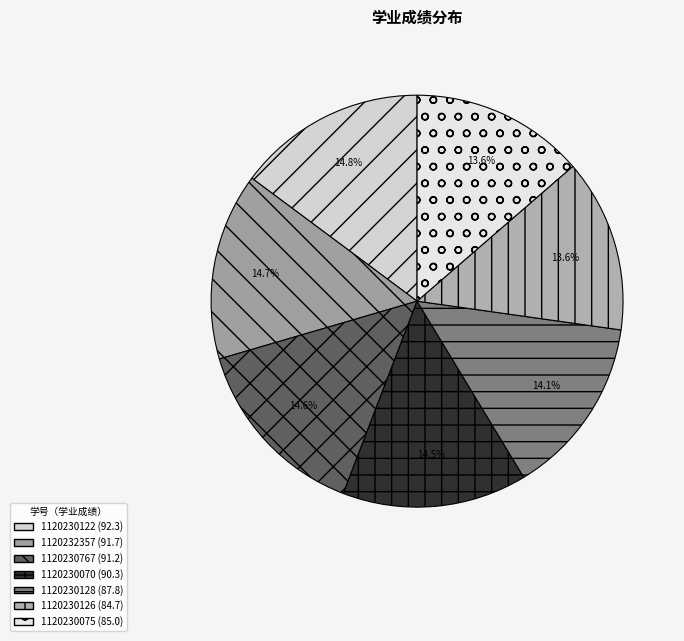

Combined, what portion of the pie is 1120230128 and 1120230126?

27.7%